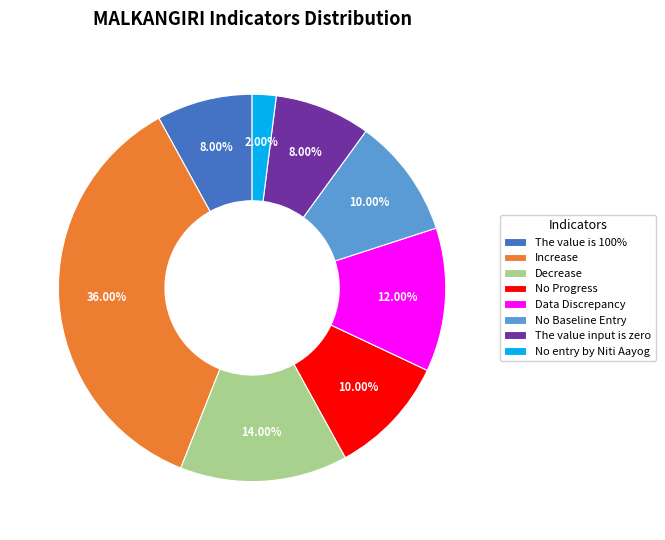

Do The value input is zero and Increase together represent more than half of the pie?

No